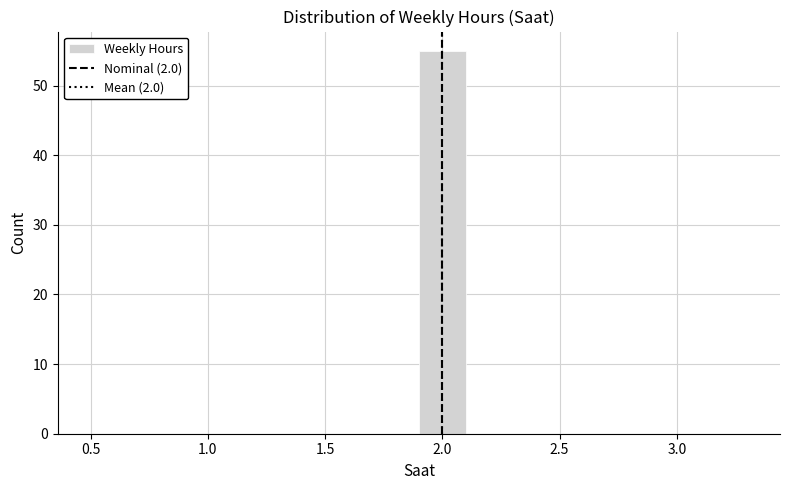

Reading left to right, transcribe this chart: for each bar, give the range it covers on the x-axis and its height. The values are not printed on the chart, so give them approximately, as read against the axis.

0.5 to 0.7: 0
0.7 to 0.9: 0
0.9 to 1.1: 0
1.1 to 1.3: 0
1.3 to 1.5: 0
1.5 to 1.7: 0
1.7 to 1.9: 0
1.9 to 2.1: 55
2.1 to 2.3: 0
2.3 to 2.5: 0
2.5 to 2.7: 0
2.7 to 2.9: 0
2.9 to 3.1: 0
3.1 to 3.3: 0